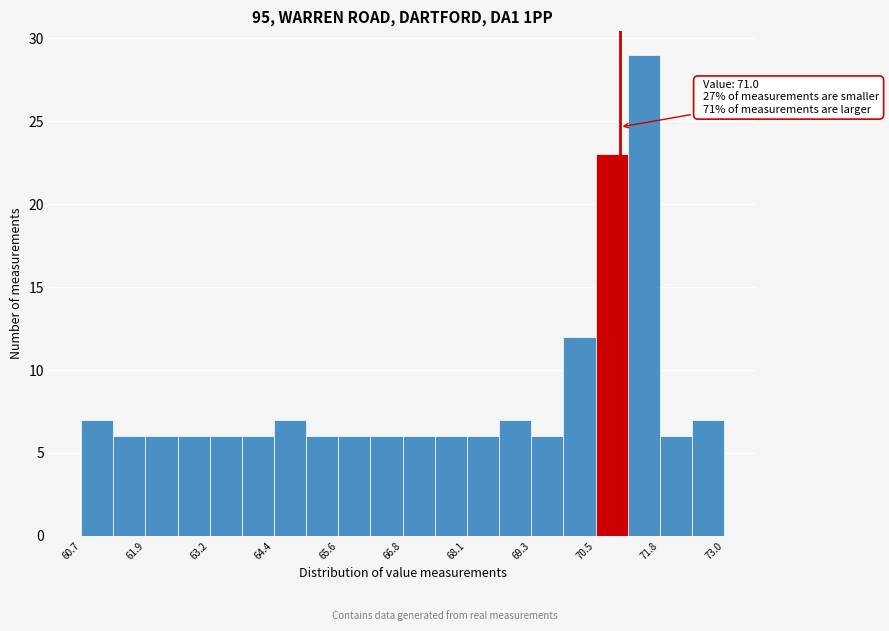

Read against the x-axis, roughly where is the centre of the tallest bar?

71.4